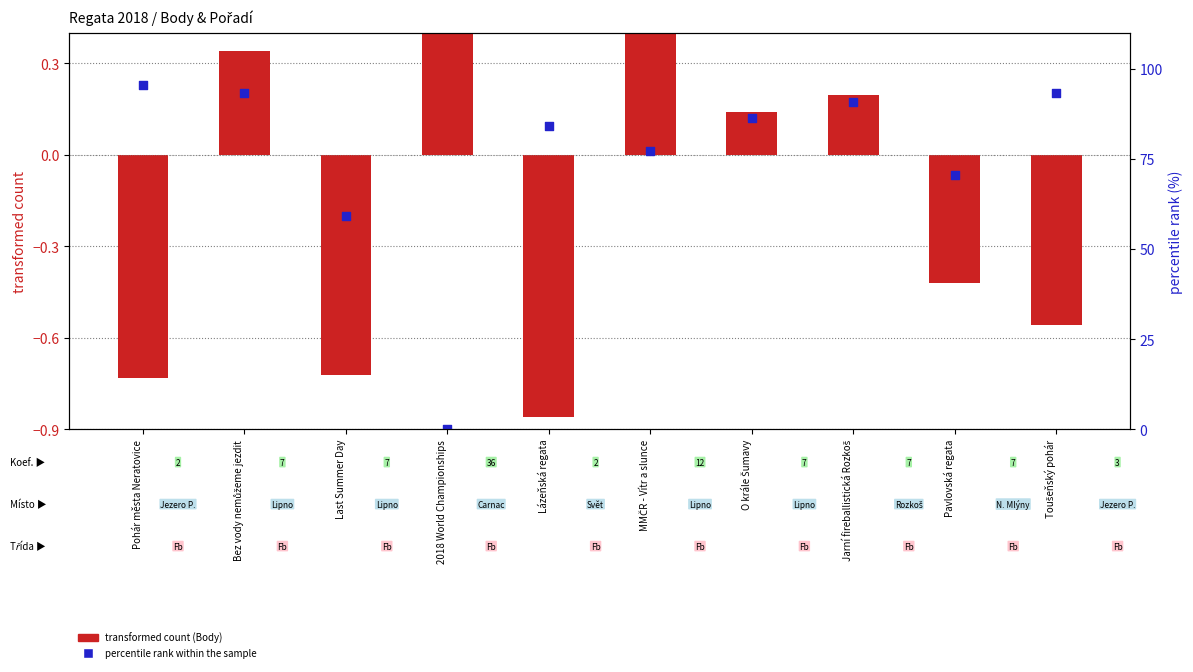

Which series has the largest Y range (max minus min)?

percentile rank within the sample